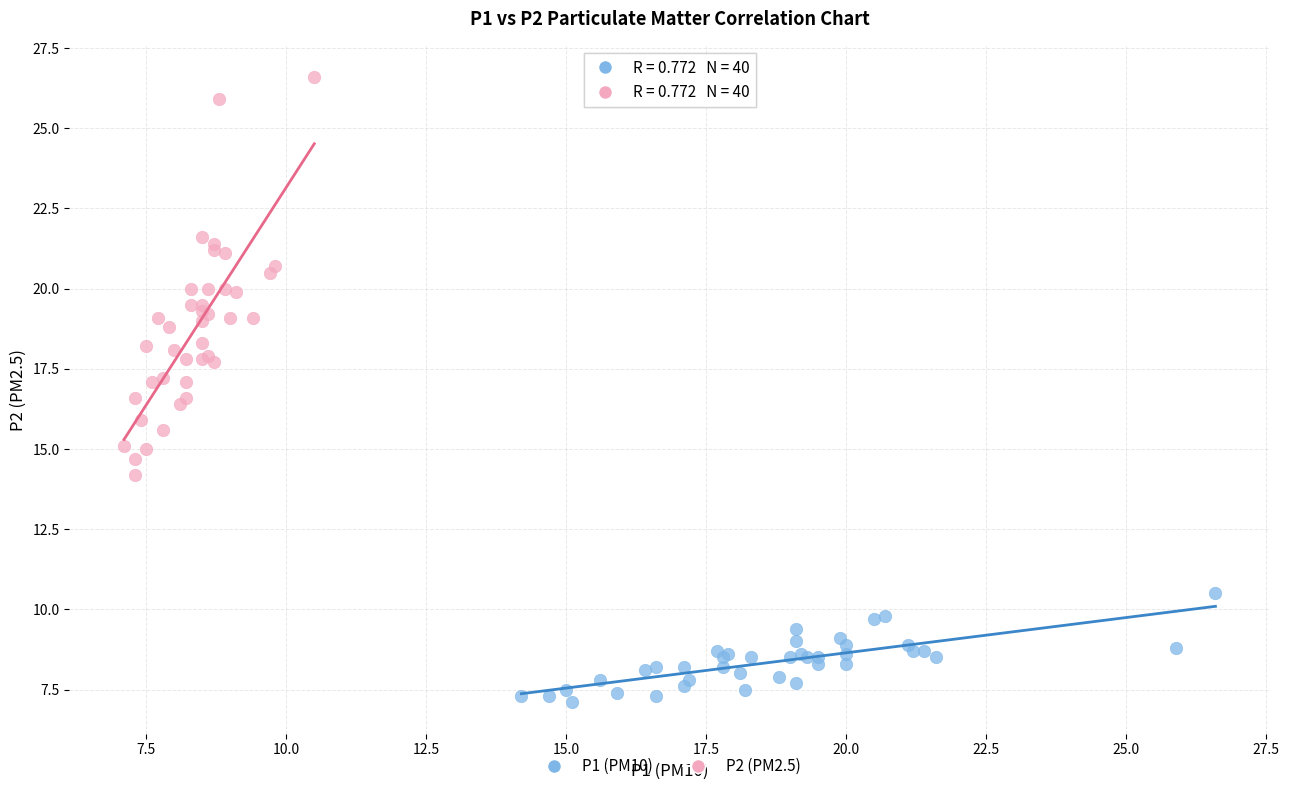

Which series has the widest spread of Y values?

P2 (PM2.5)